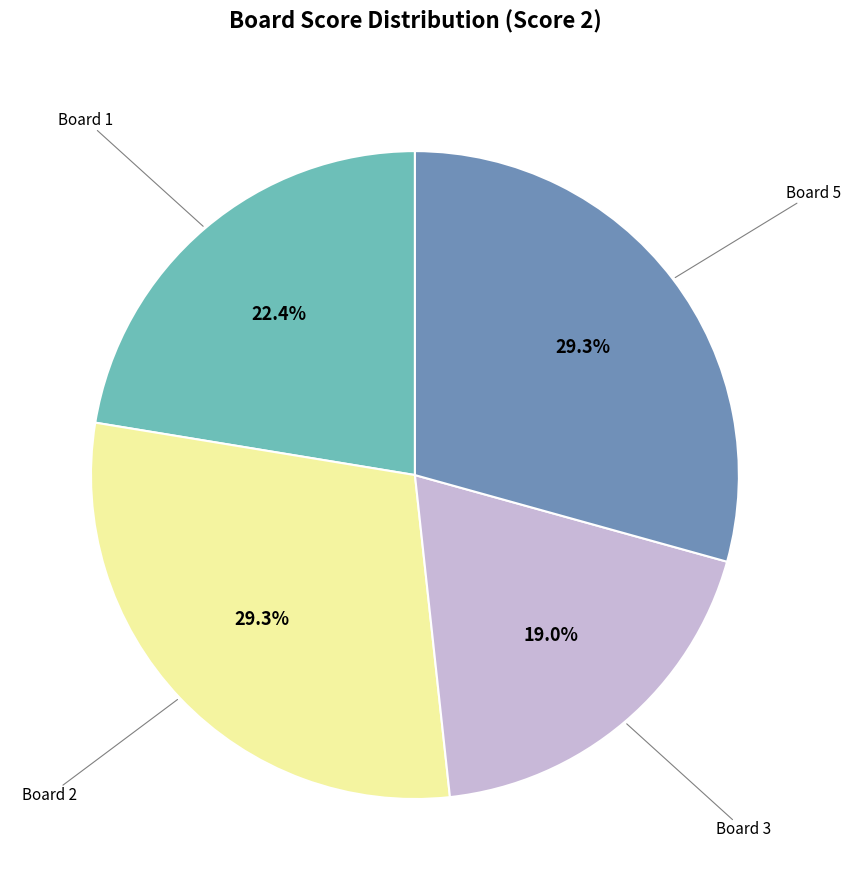

Is there any slice that represents more than half of the pie?

No